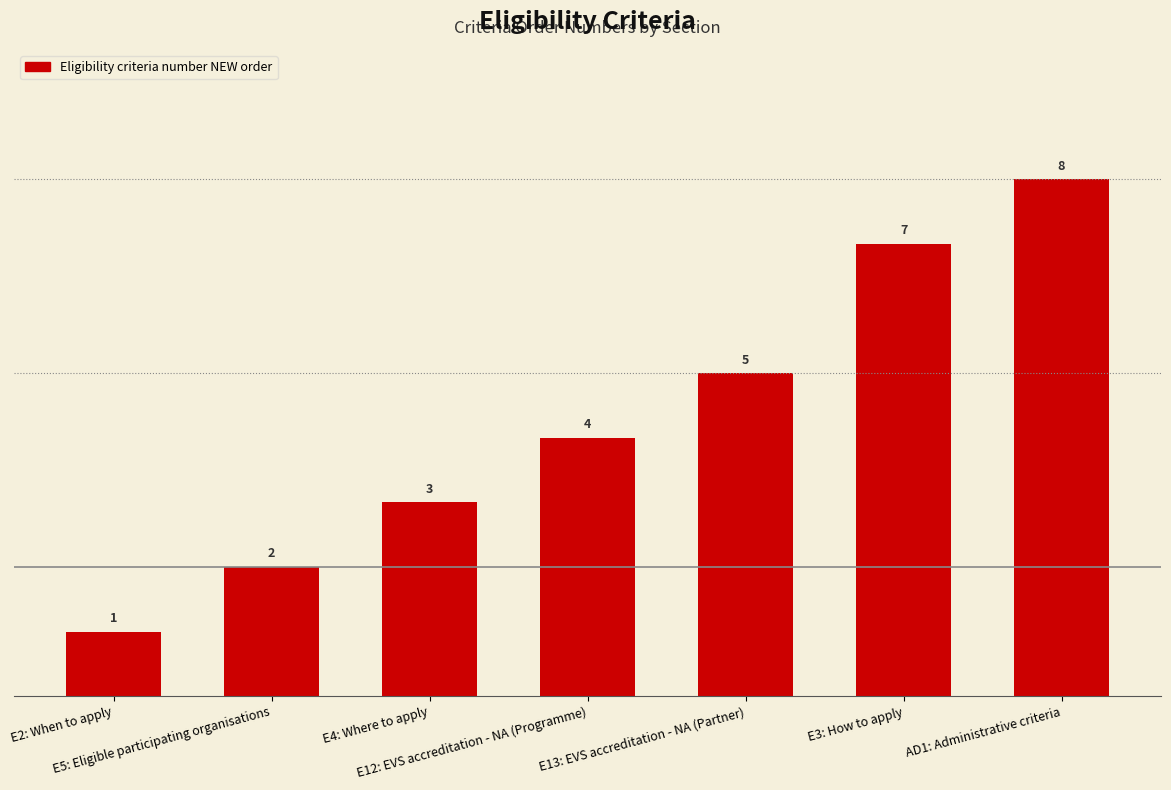

What is the difference between the maximum and minimum values?

7